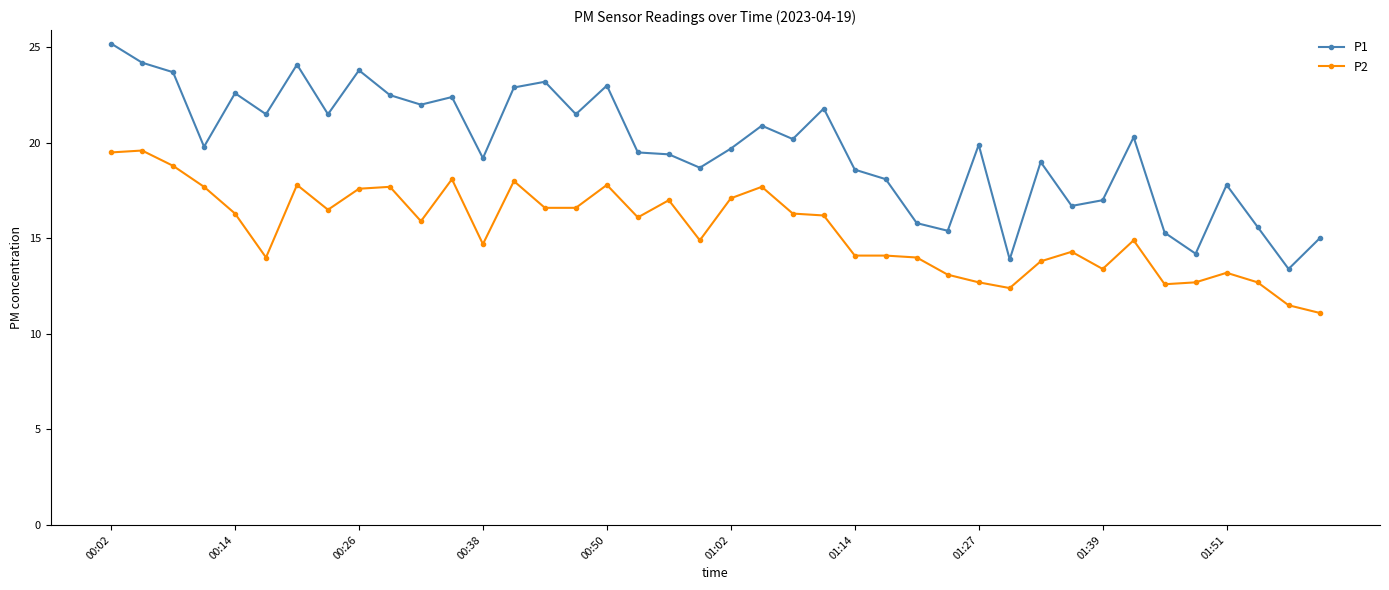

True or false: P1 and P2 intersect in this chart.

False